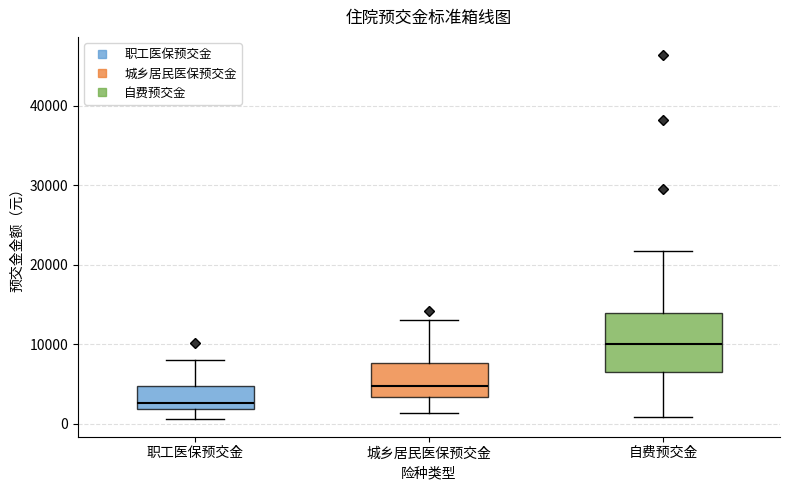

Reading left to right, transcribe this box plot: for each box, give where its median line is, the range the box spans, and where its two whiskers end, as read against the y-axis. The values are not printed on the chart, so give them approximately, as read against the axis.

职工医保预交金: median 3000, box 2000 to 5000, whiskers 1000 to 8000
城乡居民医保预交金: median 5000, box 3000 to 8000, whiskers 1000 to 13000
自费预交金: median 10000, box 7000 to 14000, whiskers 1000 to 22000